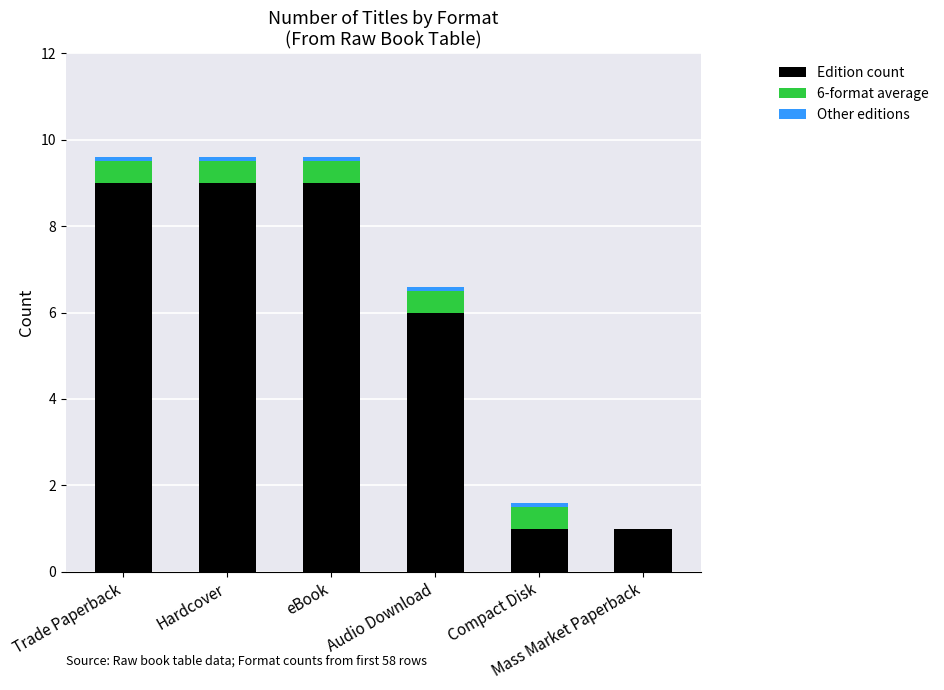

What is the sum of all Edition count values?

35.0